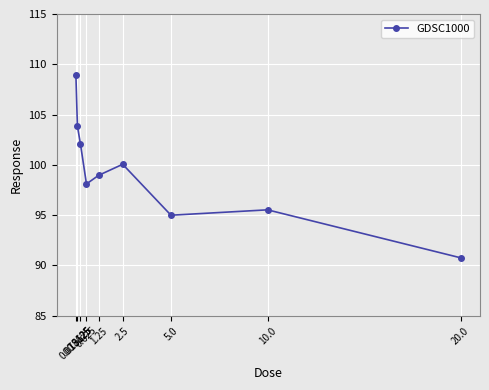

Approximately how many times larger is the value at 10.0 compared to 5.0?

1.0